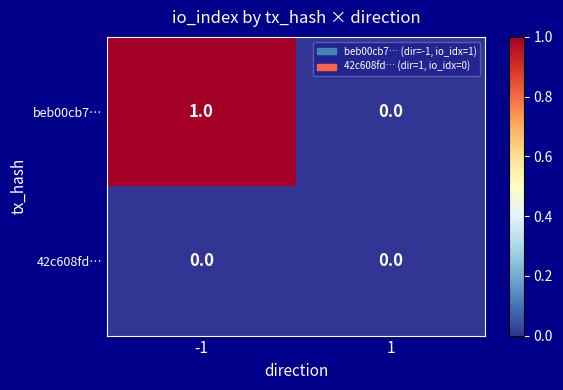

Which series has the largest range (max minus min)?

beb00cb7…